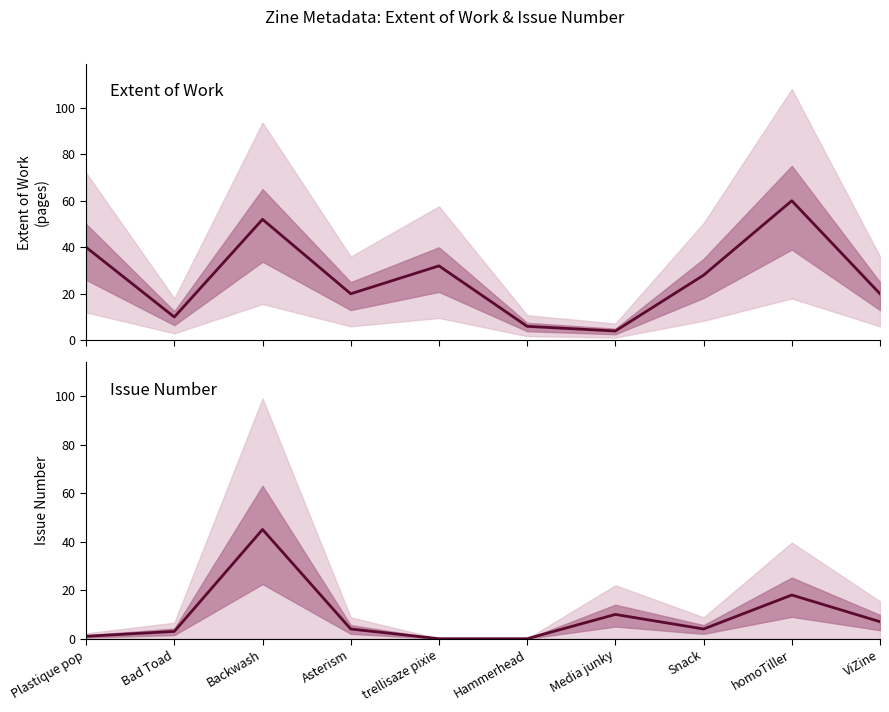

Which category has the highest value in the Extent of Work series?

homoTiller